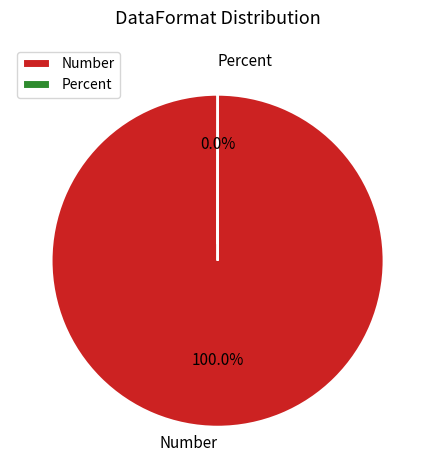

Which category has the biggest portion of the pie?

Number